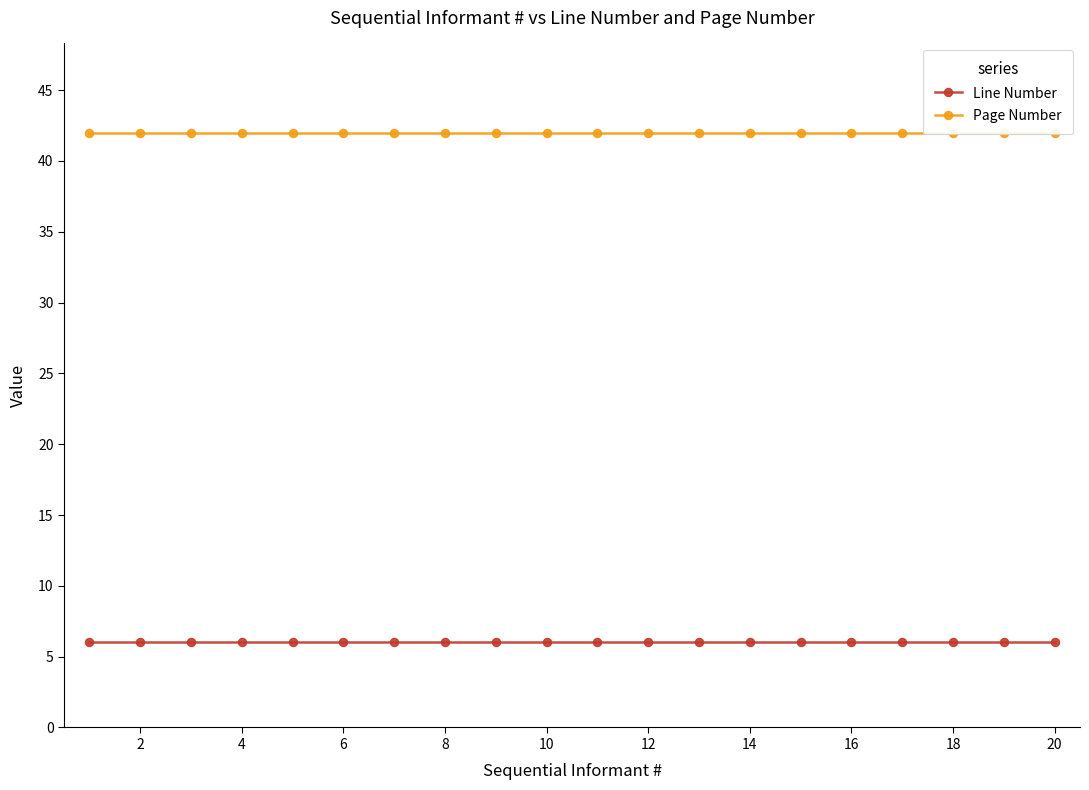

True or false: Line Number has more than 1 interior local peaks.

False